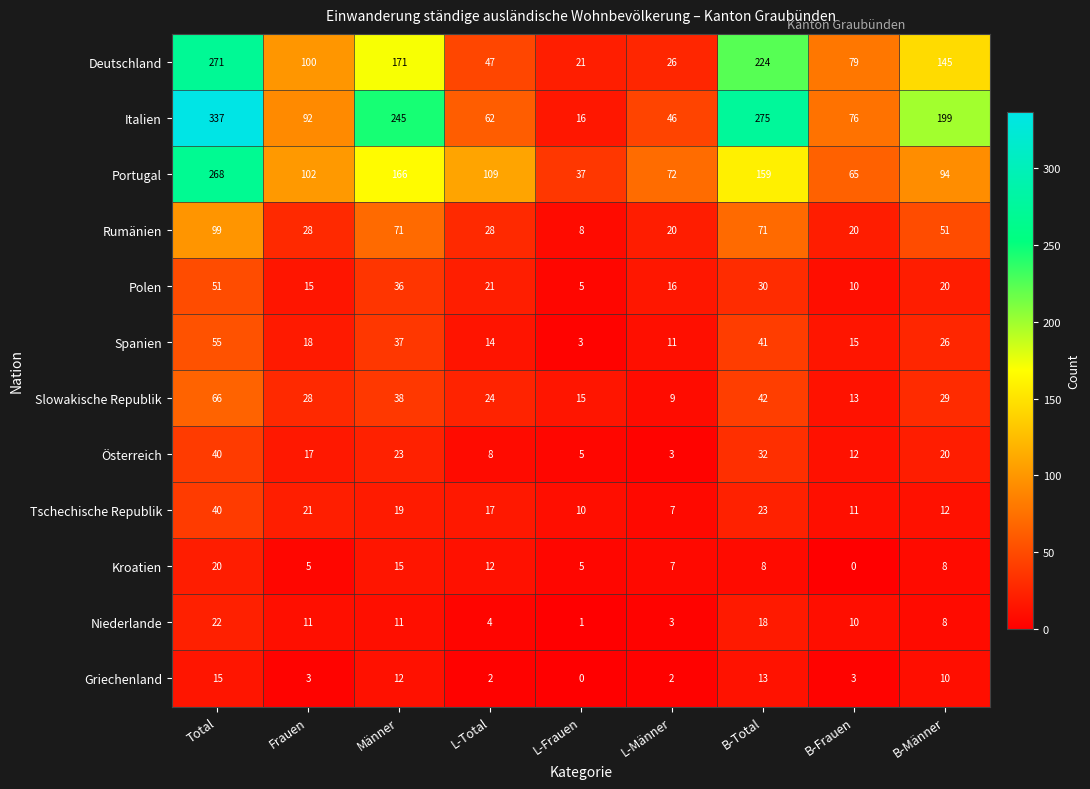

What is the sum of all Italien values?

1348